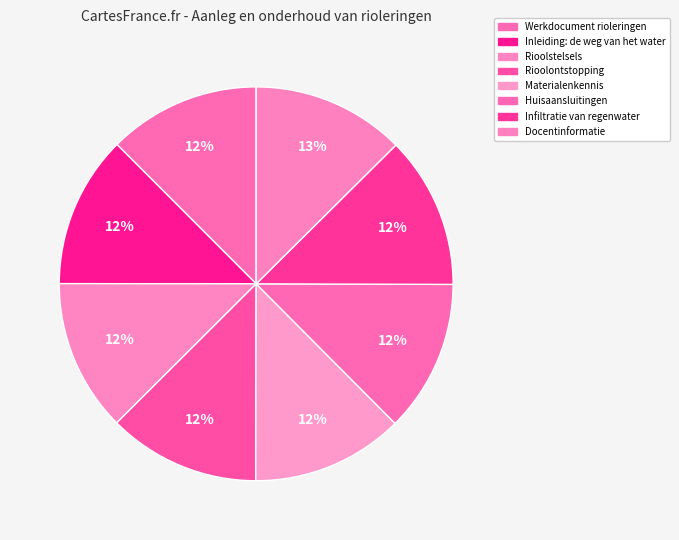

Does any single category account for the majority?

No